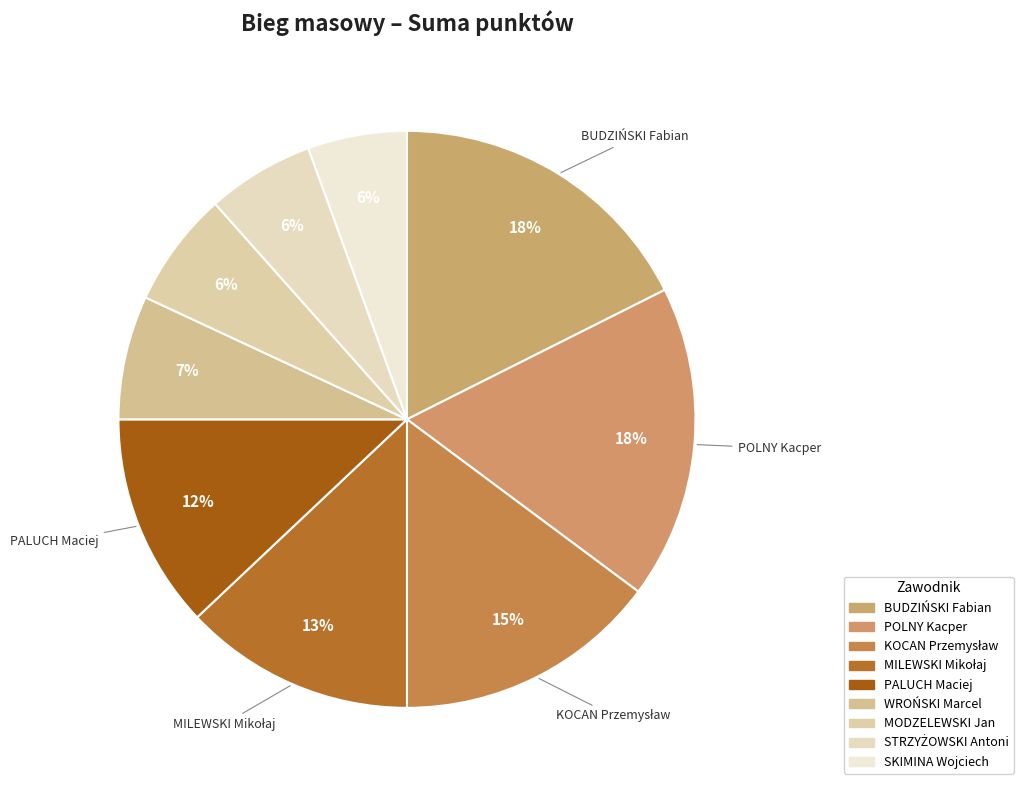

Is it true that KOCAN Przemysław is 15% of the pie?

True